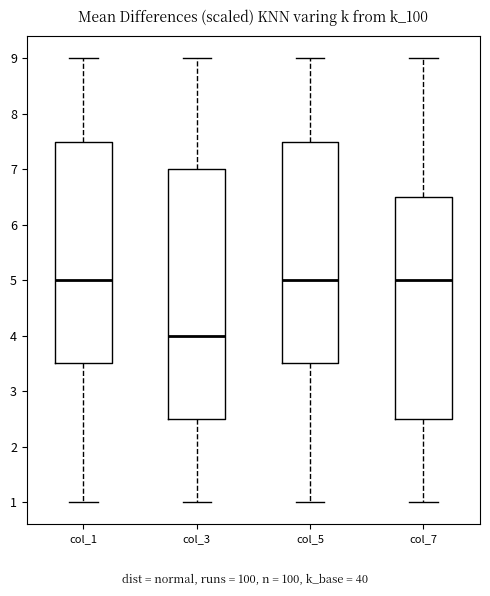

Reading left to right, transcribe this box plot: for each box, give where its median line is, the range the box spans, and where its two whiskers end, as read against the y-axis. The values are not printed on the chart, so give them approximately, as read against the axis.

col_1: median 5.0, box 3.5 to 7.5, whiskers 1.0 to 9.0
col_3: median 4.0, box 2.5 to 7.0, whiskers 1.0 to 9.0
col_5: median 5.0, box 3.5 to 7.5, whiskers 1.0 to 9.0
col_7: median 5.0, box 2.5 to 6.5, whiskers 1.0 to 9.0